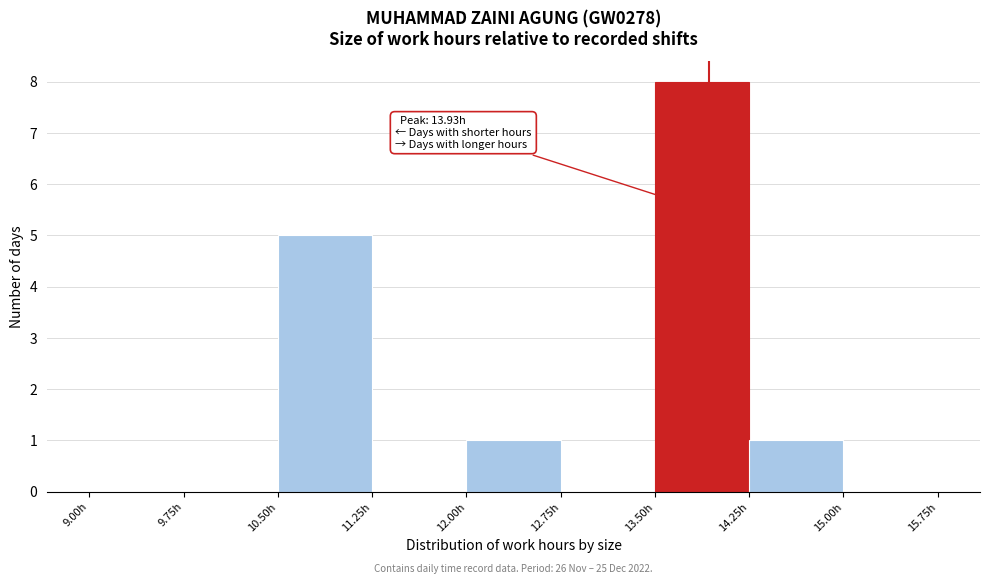

Over which range of the x-axis is the bar tallest?

13.50 to 14.25